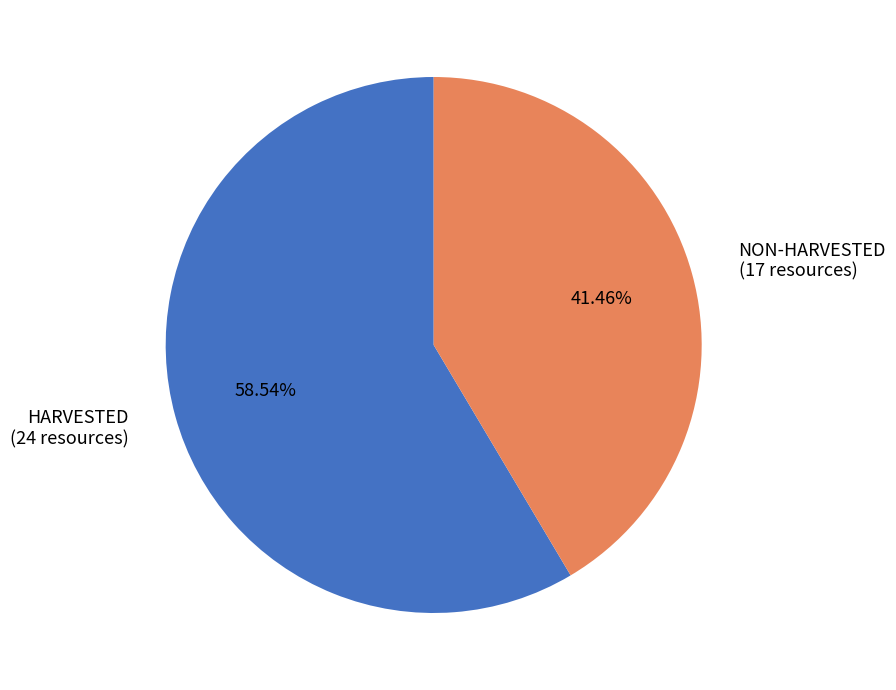

Rank the categories by value from lowest to highest.

NON-HARVESTED (17 resources), HARVESTED (24 resources)